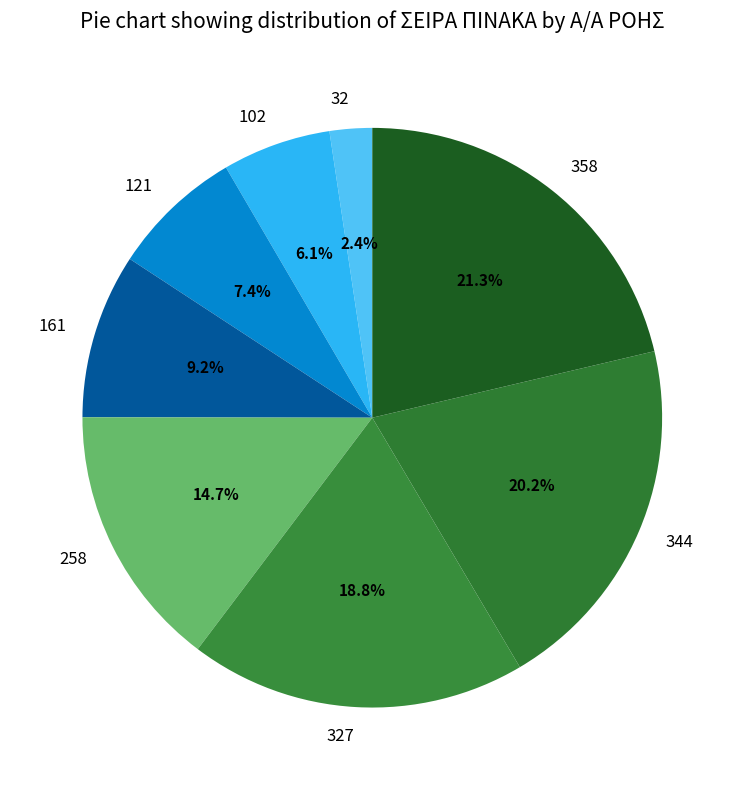

What is the total percentage of 258 and 344?

34.9%